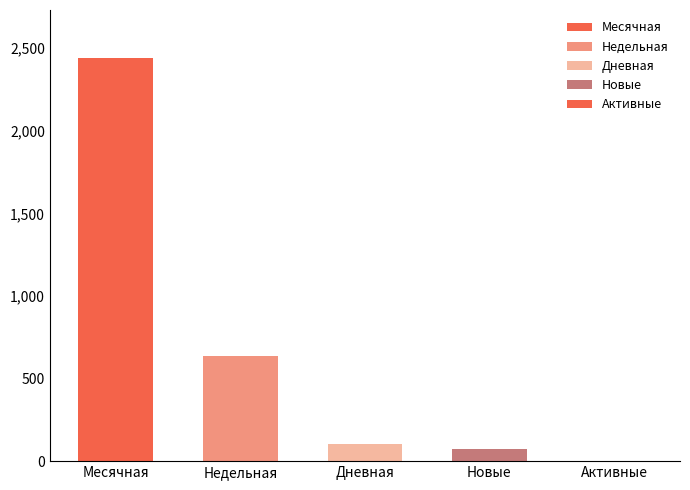

Are the bars grouped side by side (vs. stacked)?

No